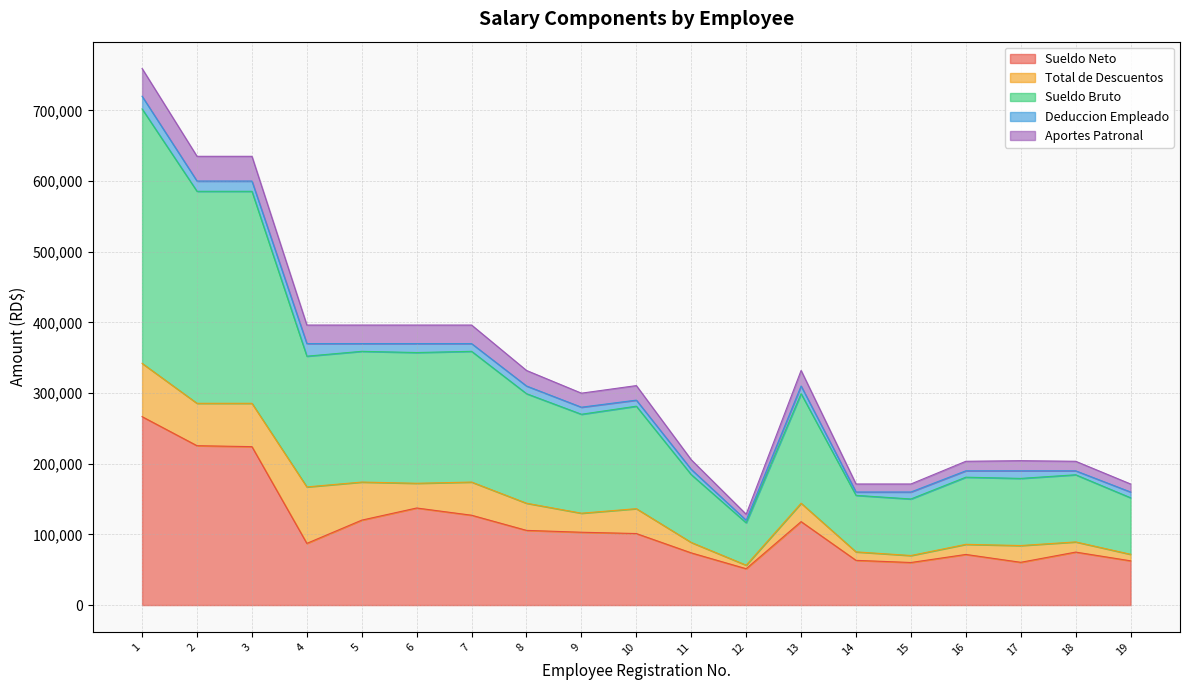

What is the lowest value of the Sueldo Neto series?

51445.0